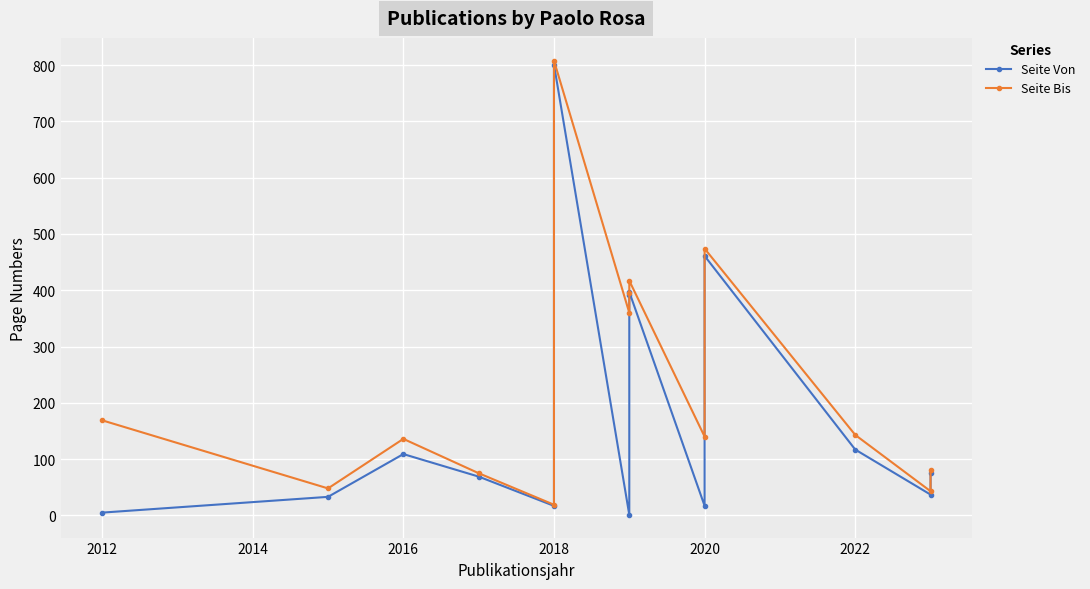

What is the label of the 5th point from the left?

2018